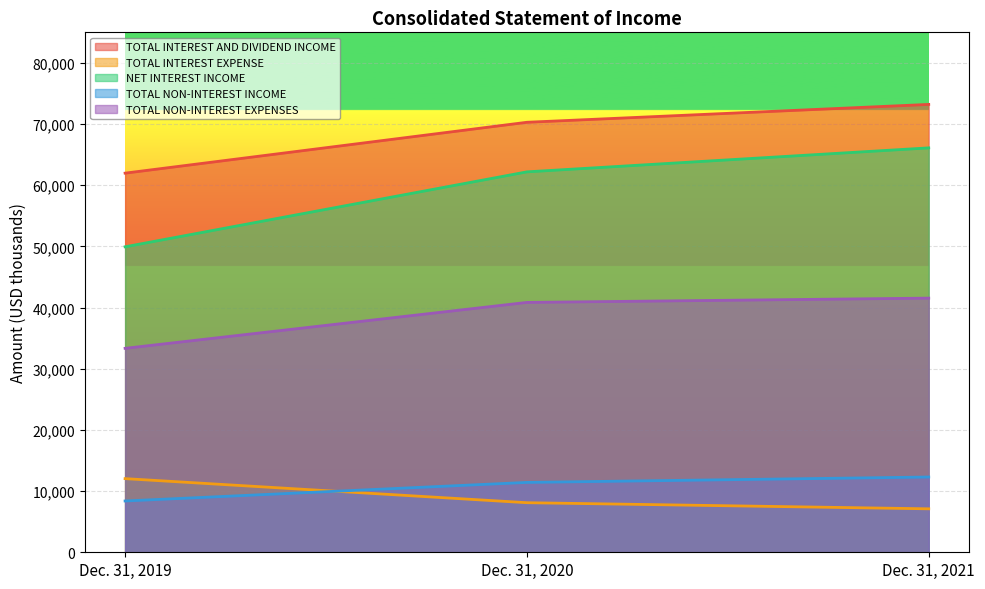

What is the highest value of the NET INTEREST INCOME series?

66112